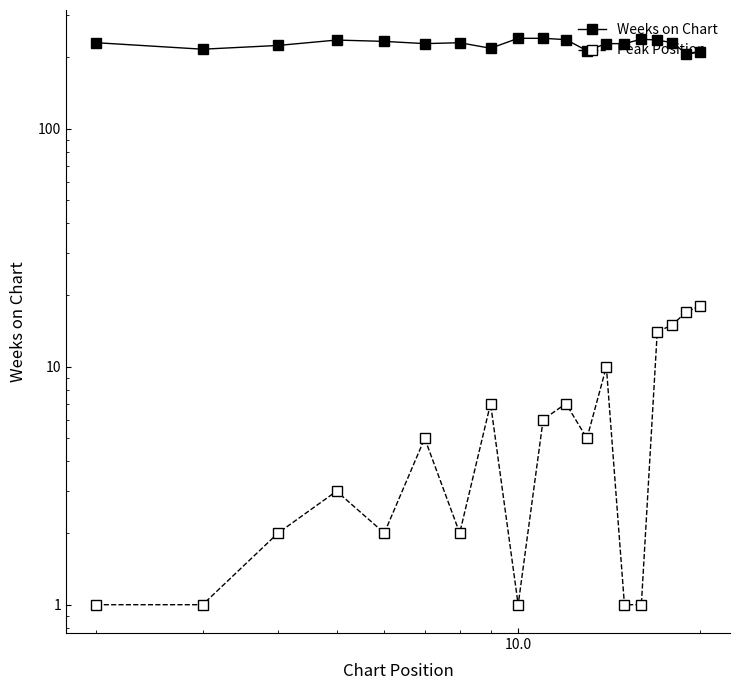

True or false: Peak Position and Weeks on Chart intersect in this chart.

False